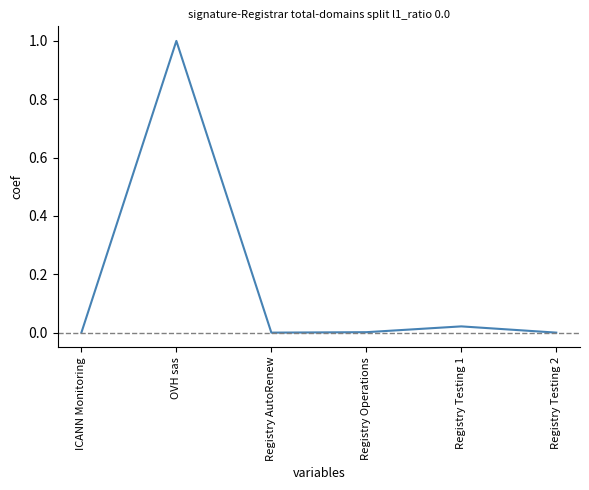

What position from the right is OVH sas?

5